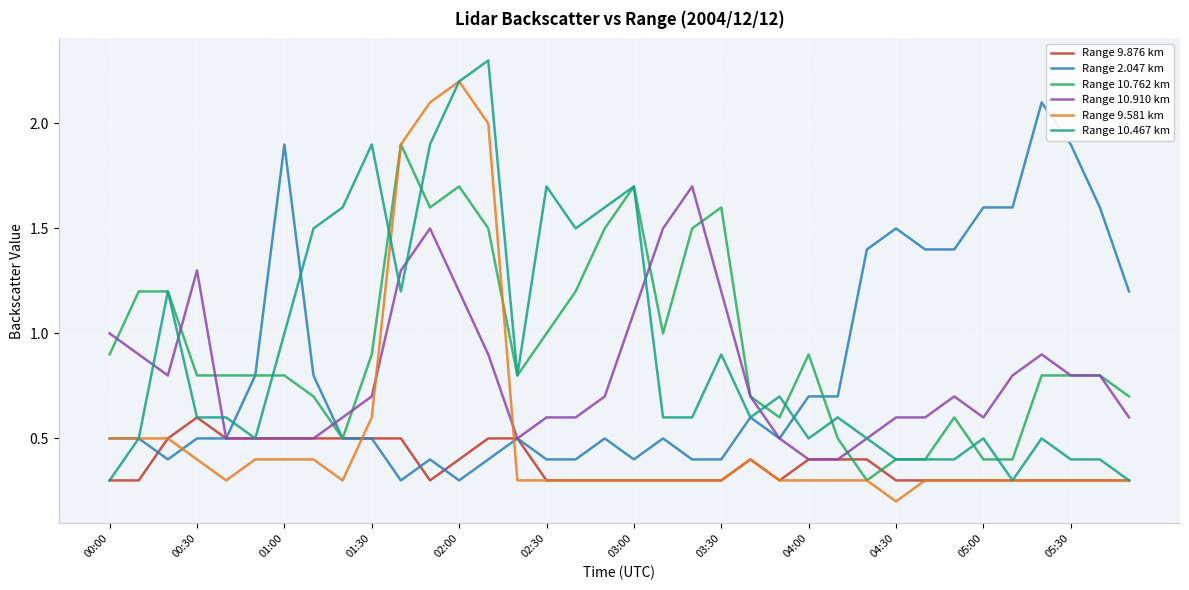

Which series ends up on top after the final intersection of Range 9.581 km and Range 10.910 km?

Range 10.910 km